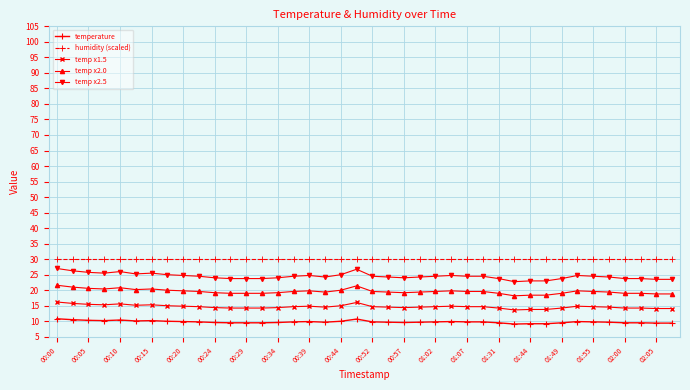

How many lines are shown in the chart?

5